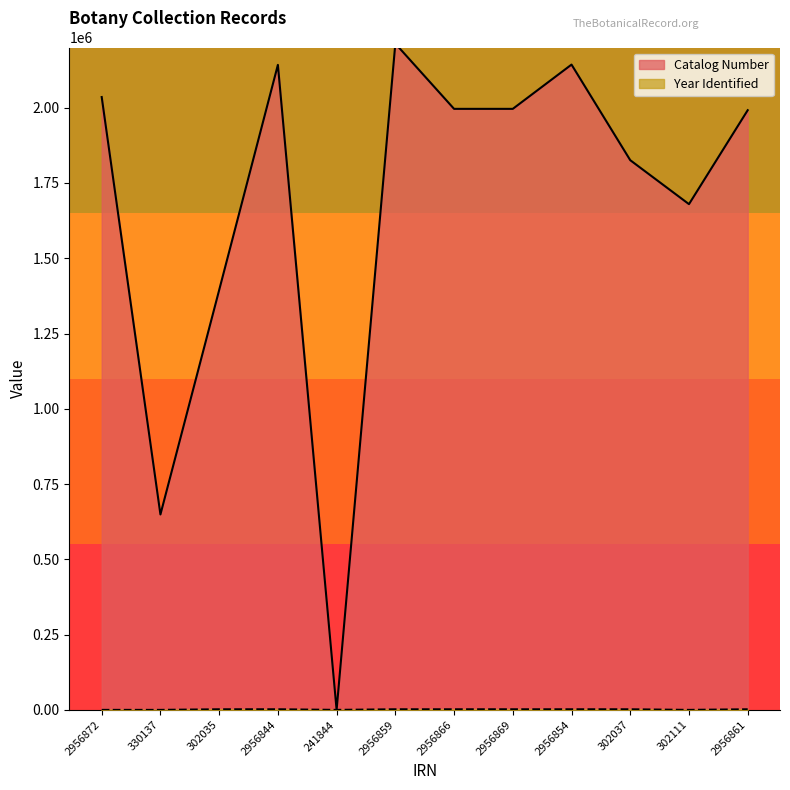

At how many categories does at least one series exceed 292208?

11